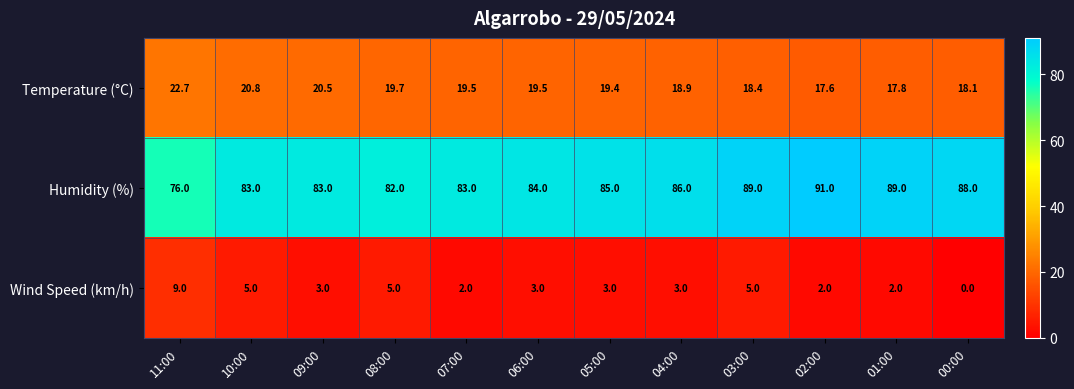

What is the approximate value of Temperature (°C) at 09:00?

20.5